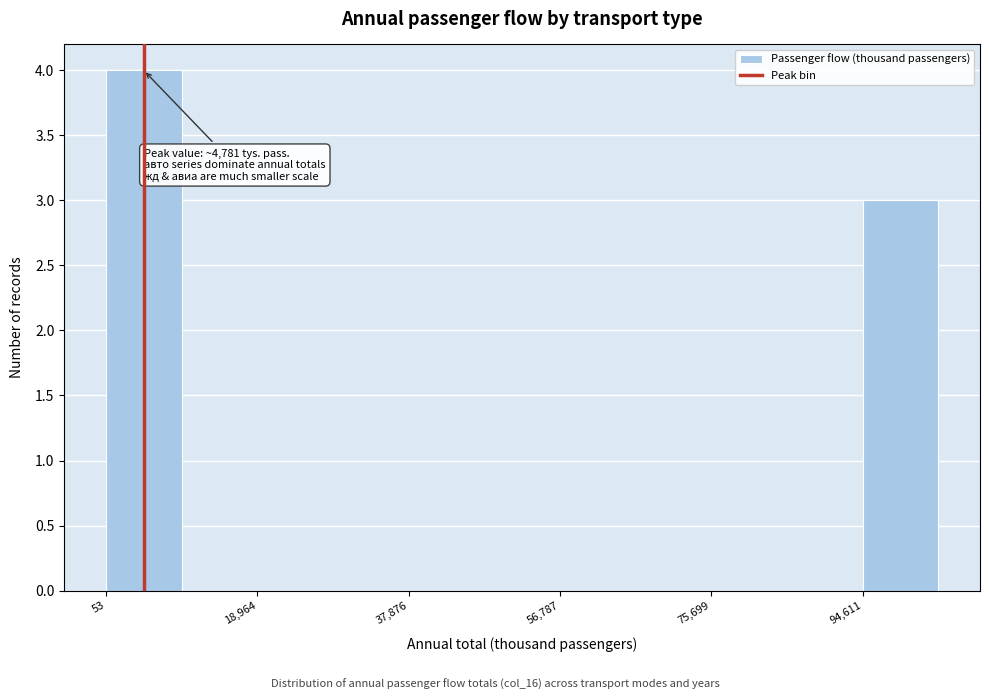

Which range on the x-axis has the tallest bar?

0 to 10000